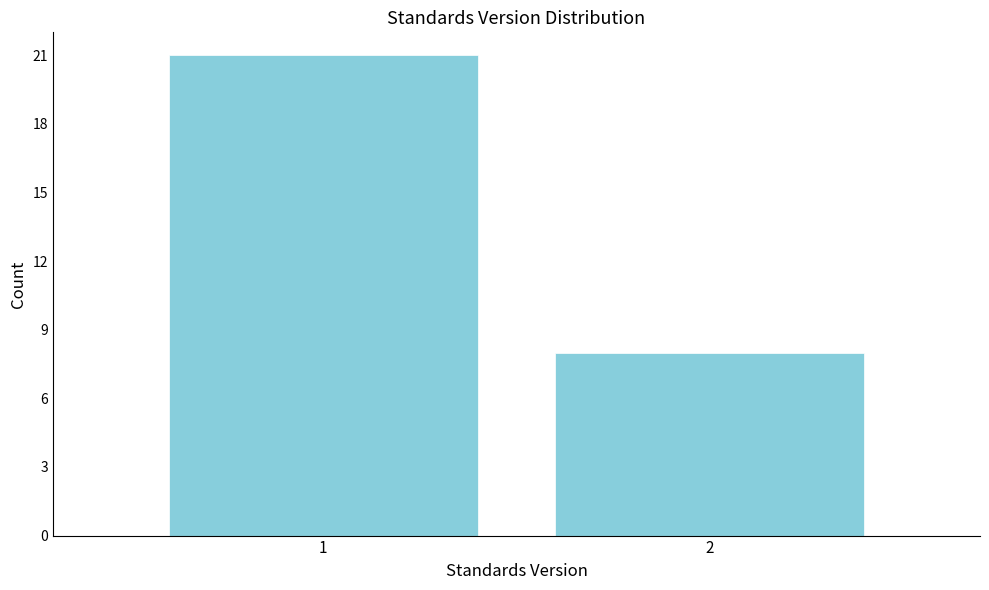

Reading left to right, list all the values displayed in this chart.

21	8